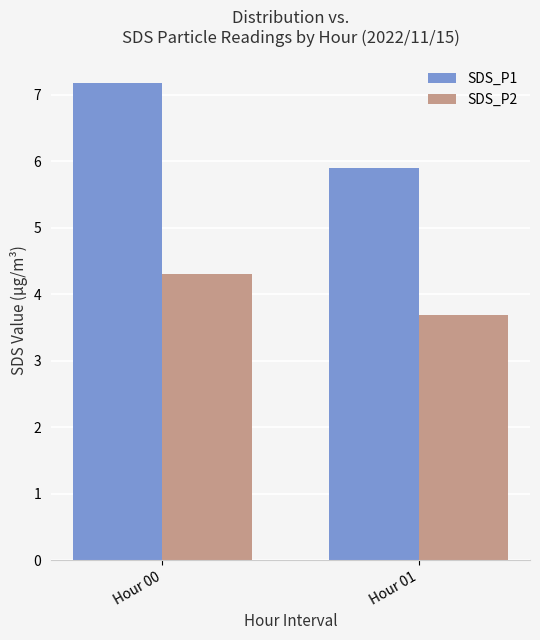

Read the SDS_P1 value at Hour 01.

5.9